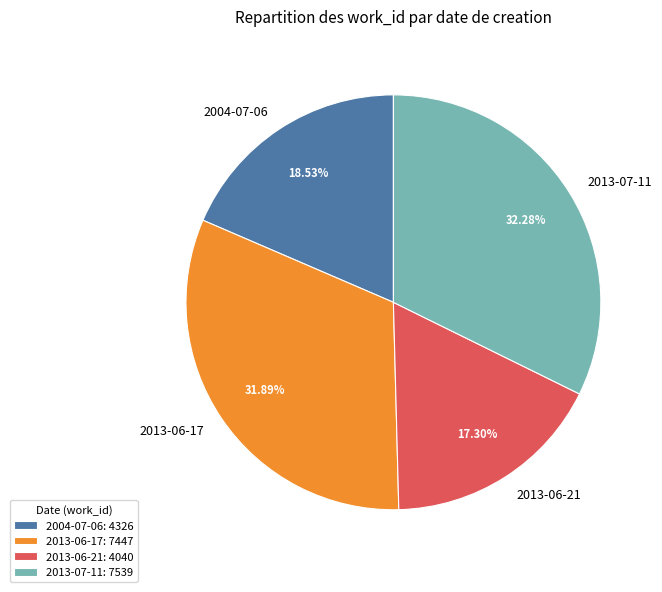

How much of the chart is everything except 2013-07-11?

67.7%